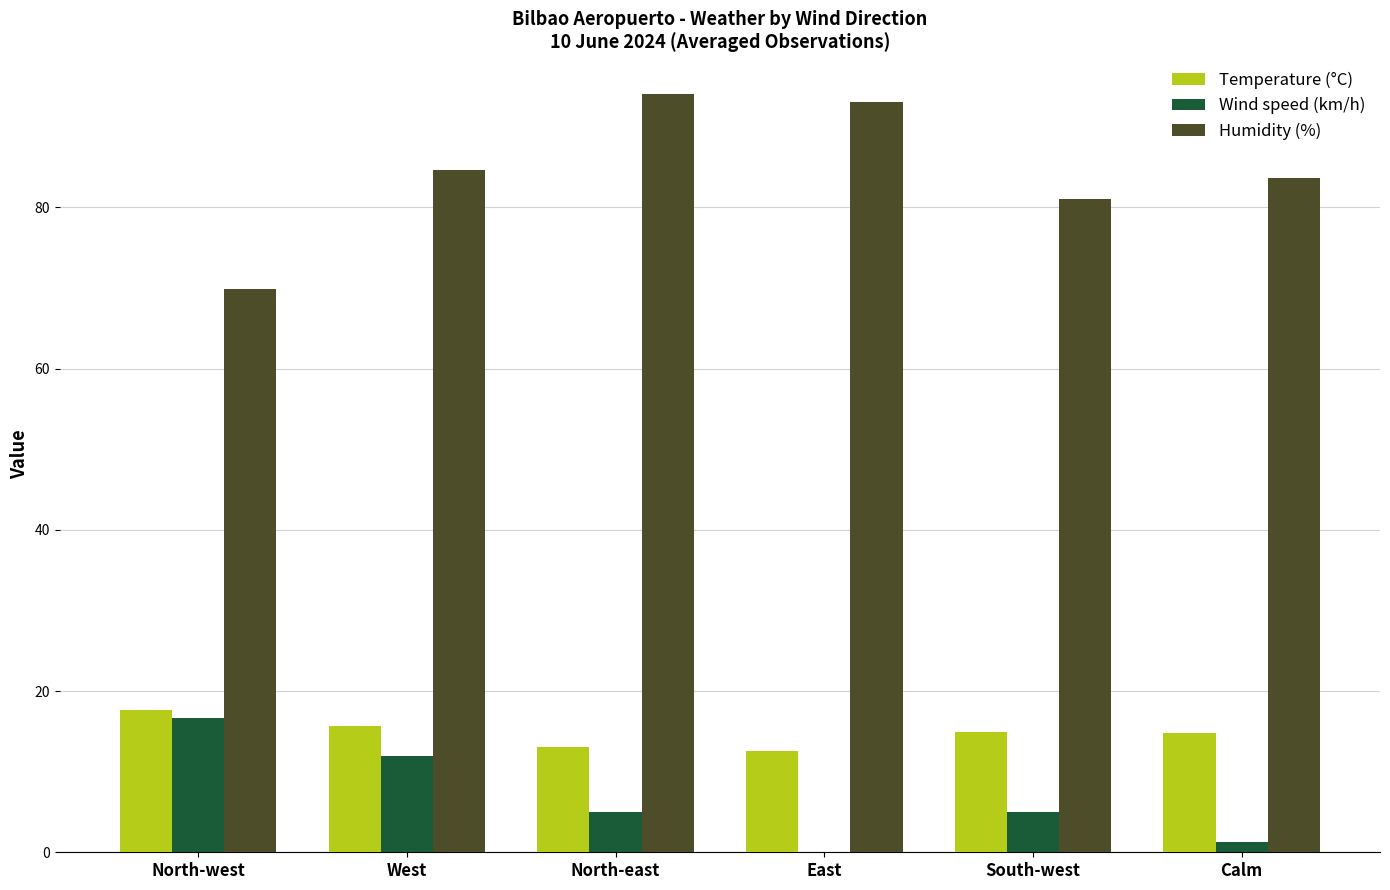

True or false: Temperature (°C) has a value of 27.9 at West.

False